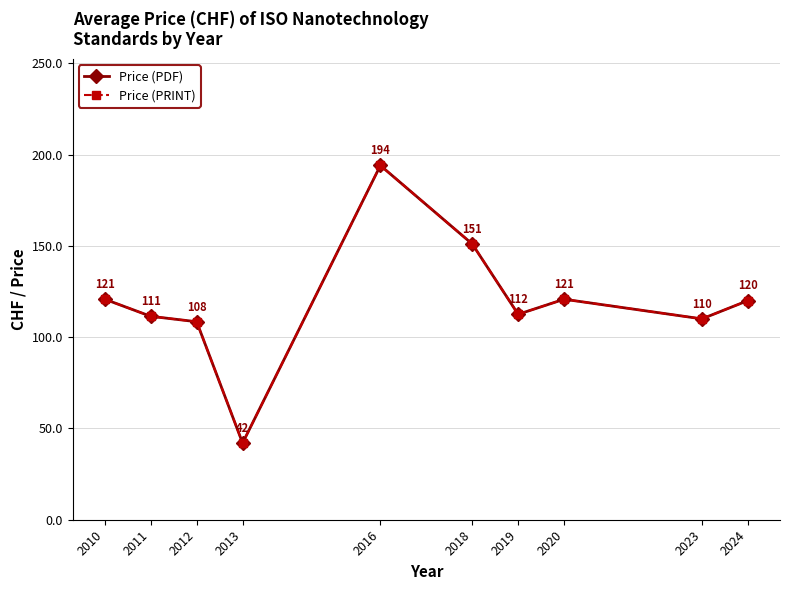

Which category has the highest value in the Price (PRINT) series?

2016